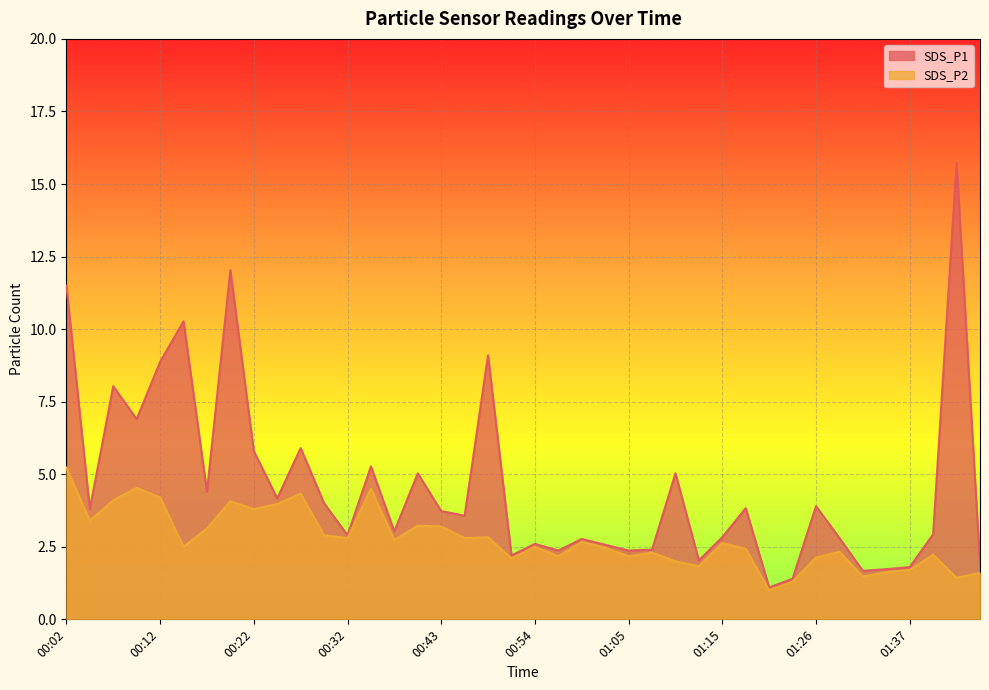

Which label corresponds to the largest value in the chart?

01:42